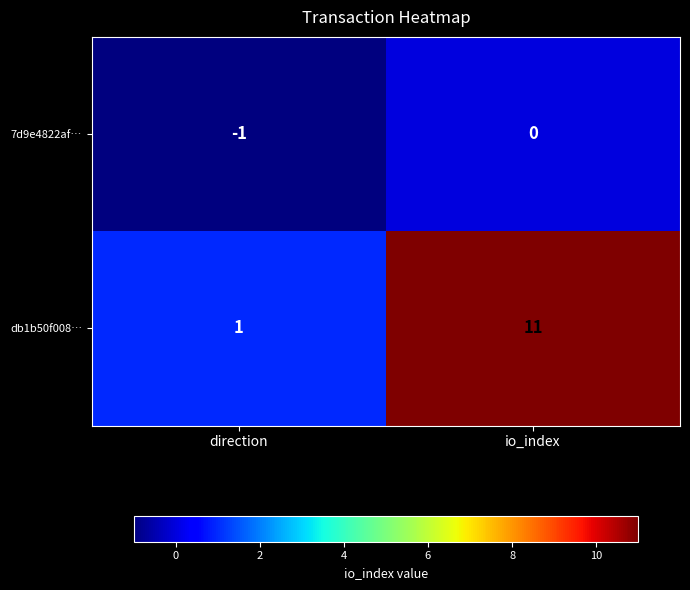

What is the greatest value displayed?

11